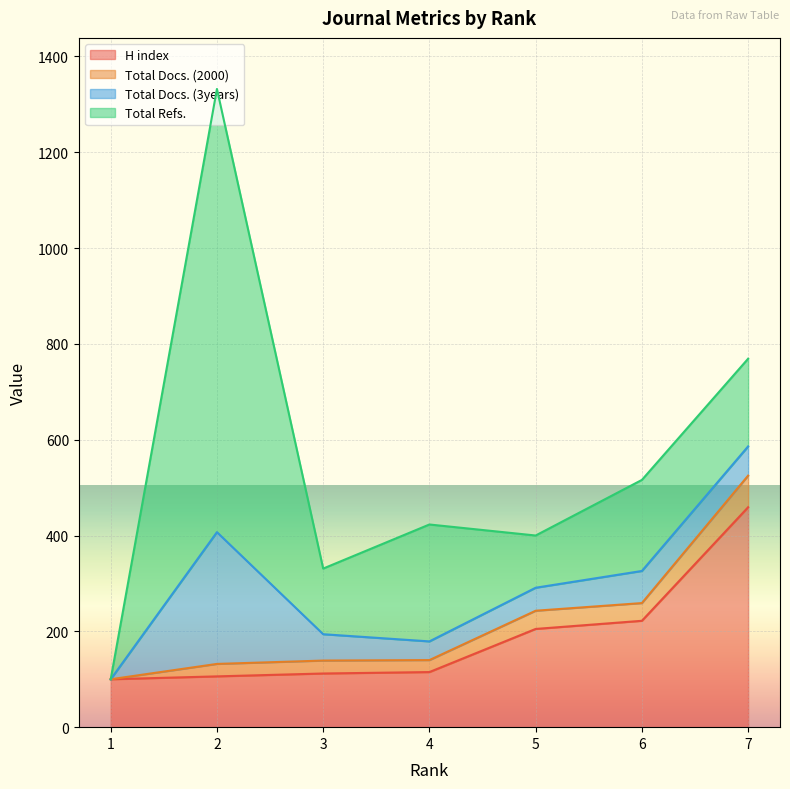

Rank the series by their average value, from highest to lowest.

Total Refs., H index, Total Docs. (3years), Total Docs. (2000)